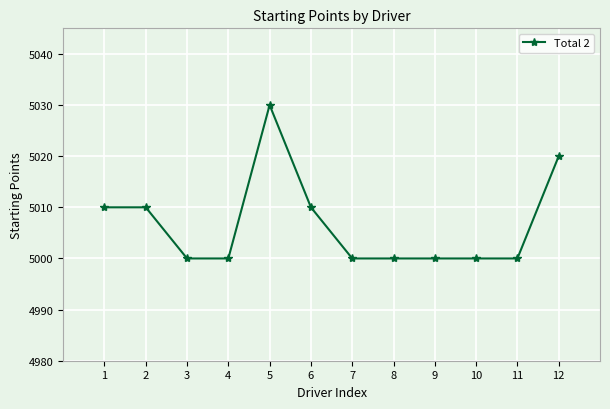

What is the maximum value shown in the chart?

5030